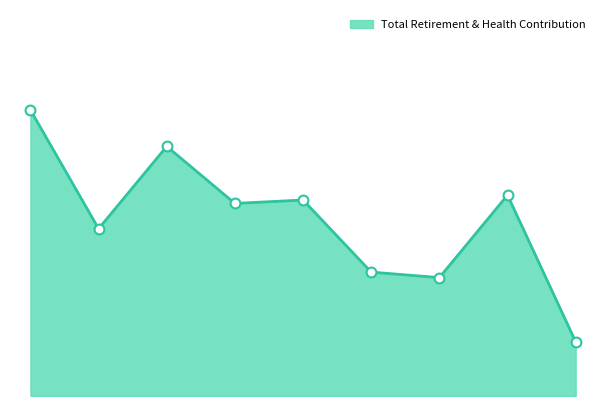

Does the chart have visible grid lines?

No